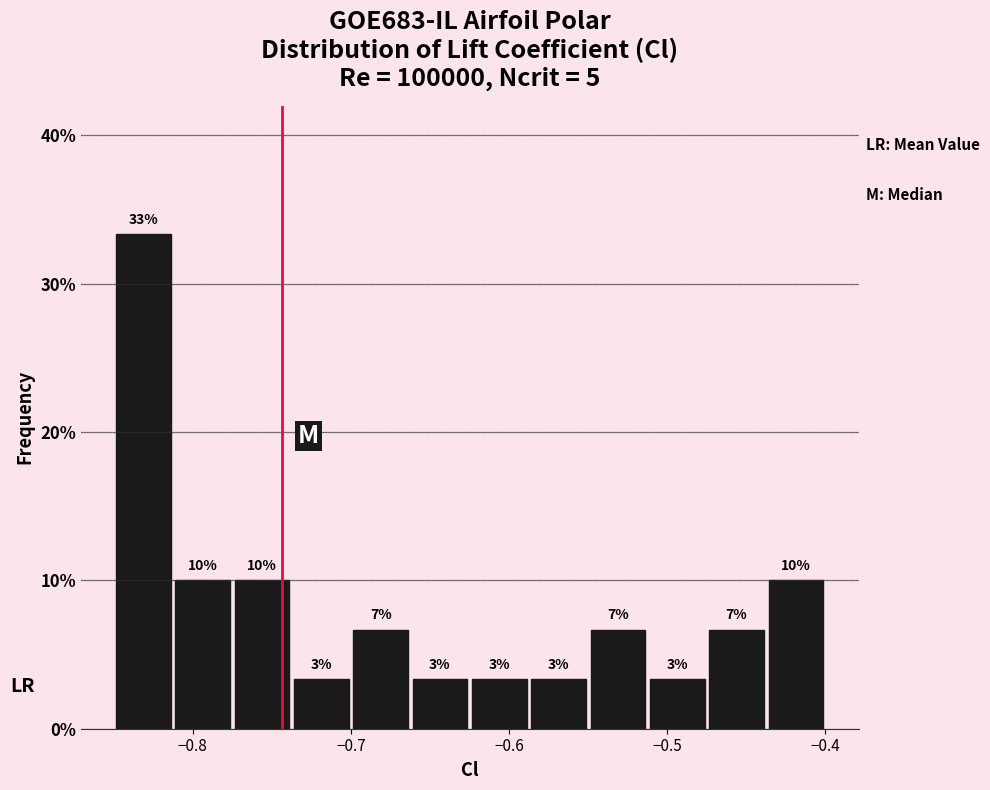

Around what value on the x-axis is the tallest bar? Give the approximate position of its centre, as read against the axis.

-0.83